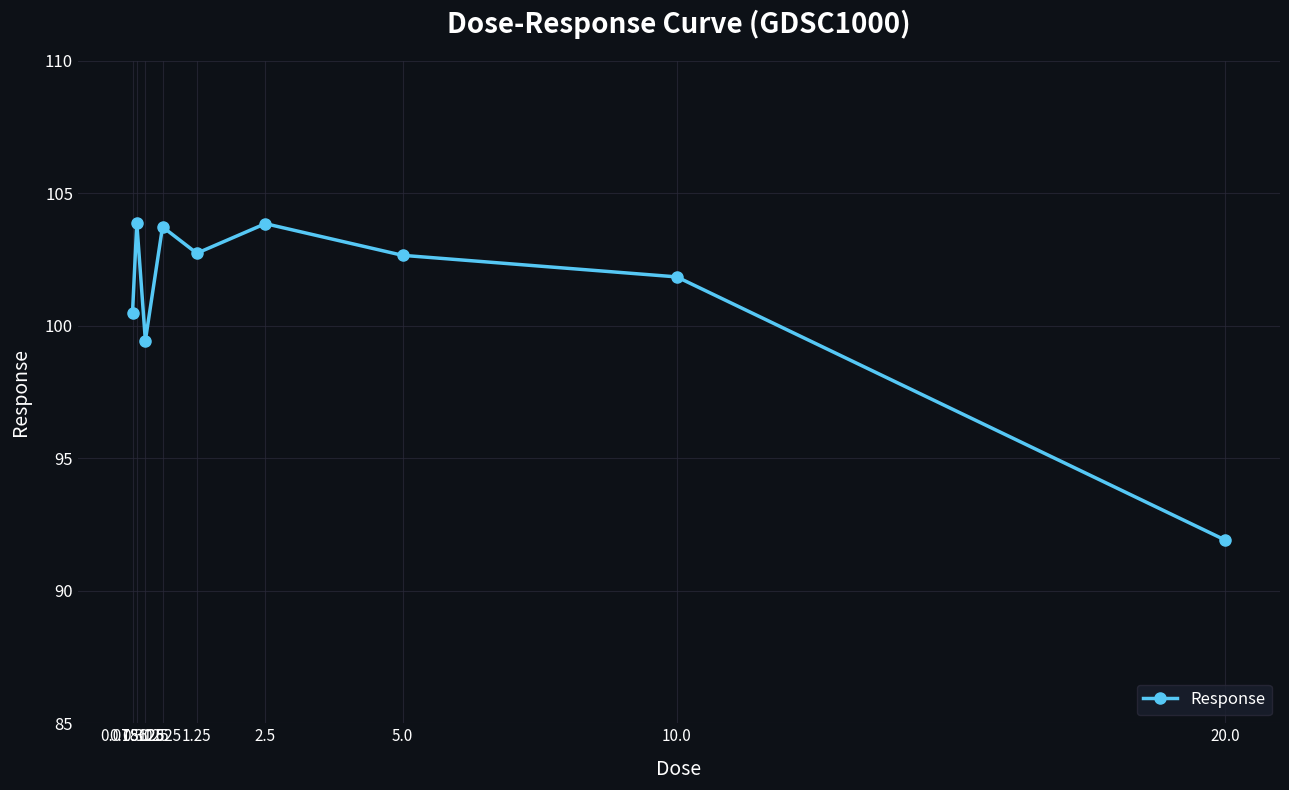

What is the value of the 8th point from the left?

101.8